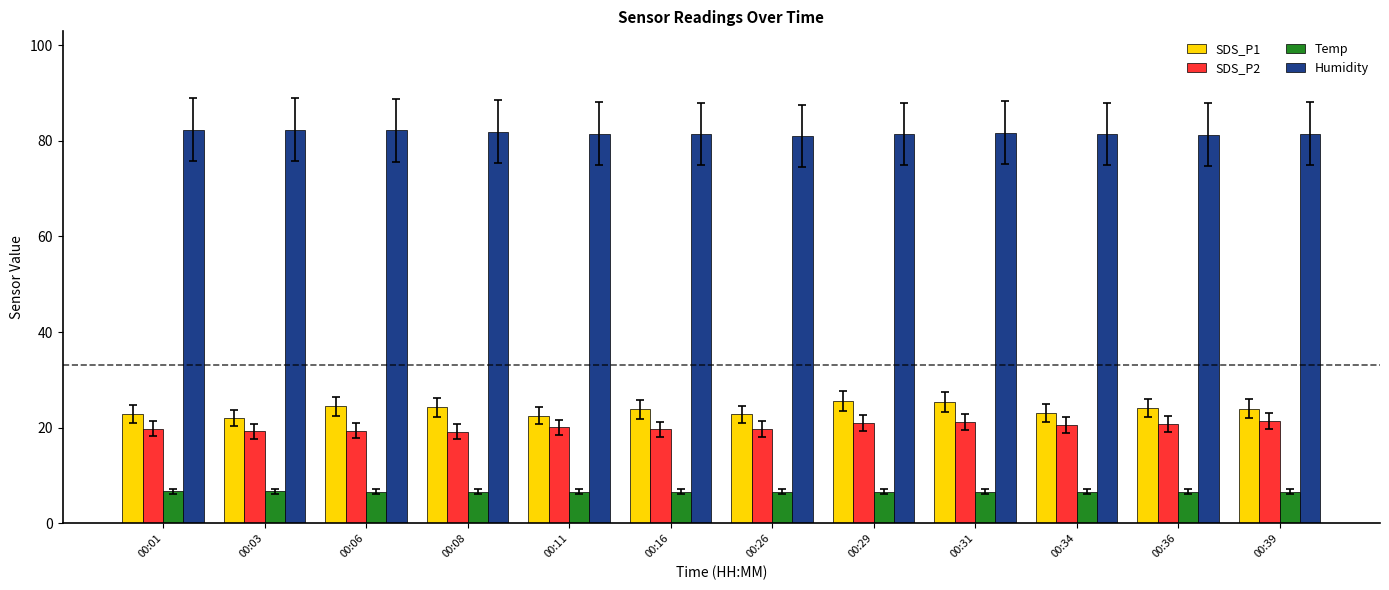

What is the value of the SDS_P1 bar at the 11th from the left?

24.1